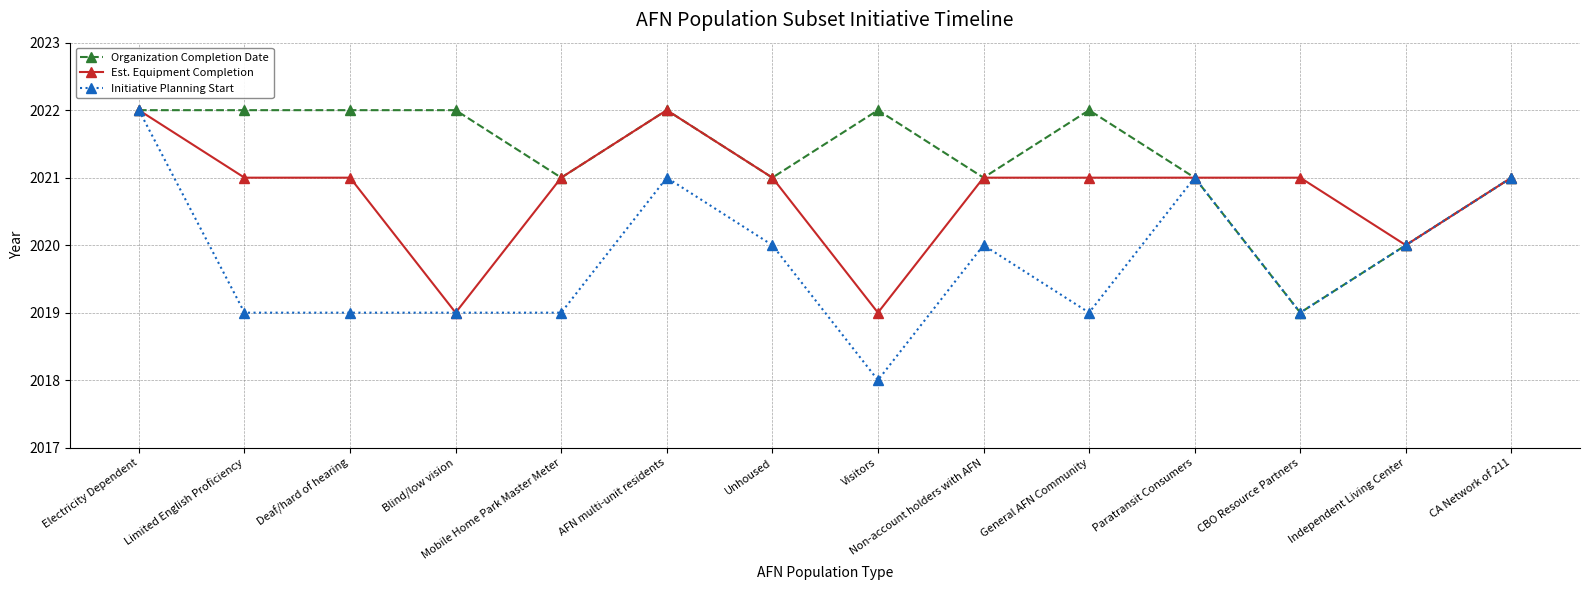

Count the Est. Equipment Completion values in the range 2021 to 2022.

11